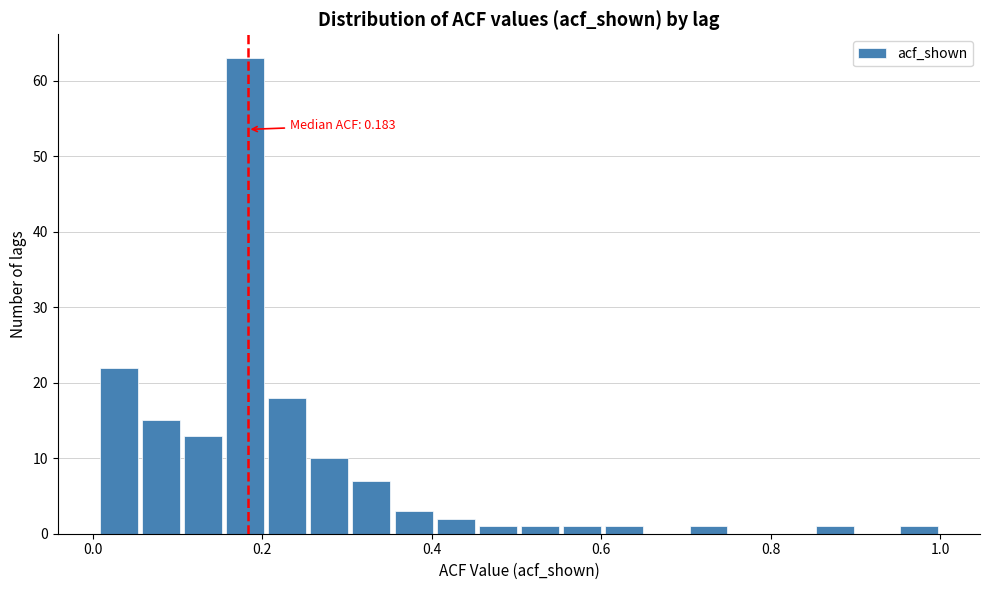

Around what value on the x-axis is the tallest bar? Give the approximate position of its centre, as read against the axis.

0.18